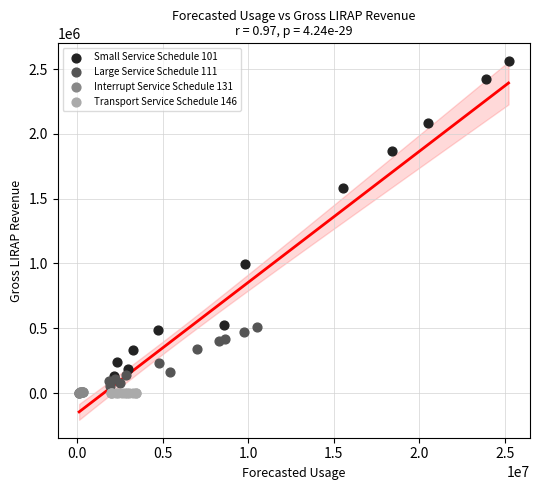

Which series contains the highest Y value?

Small Service Schedule 101